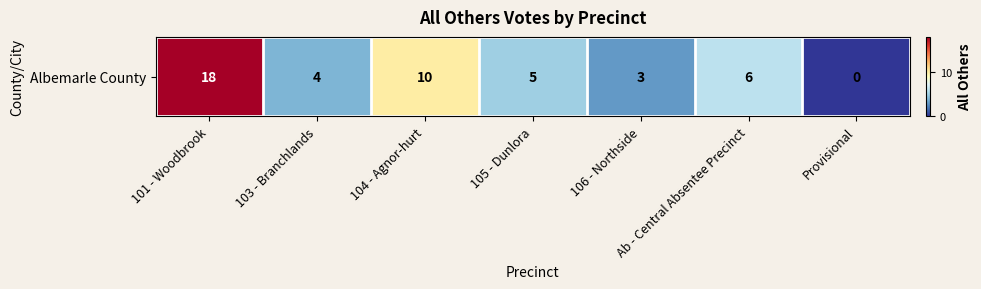

Read the value at 106 - Northside.

3